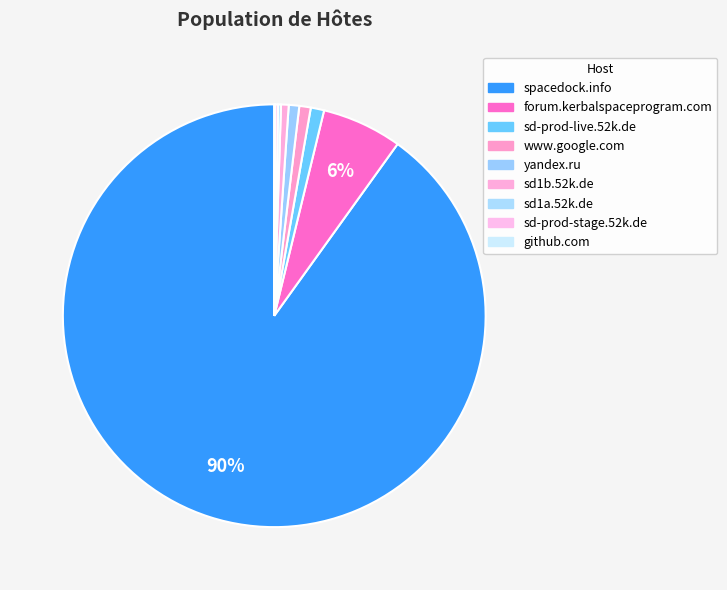

True or false: sd1b.52k.de accounts for 11% of the total.

False